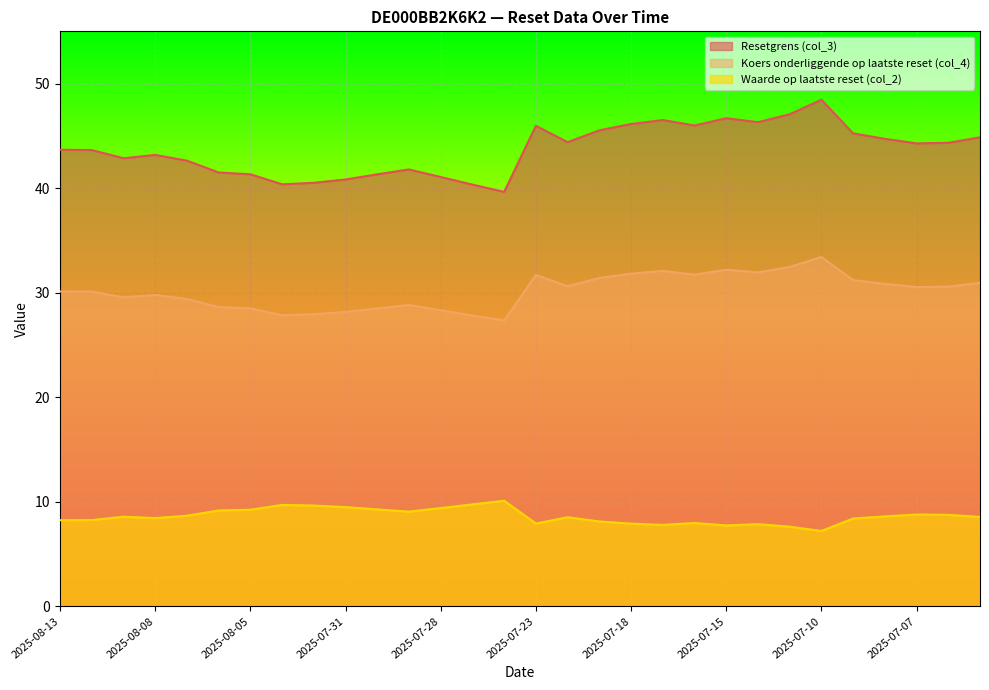

What is the label of the 3rd point from the right?

2025-07-07